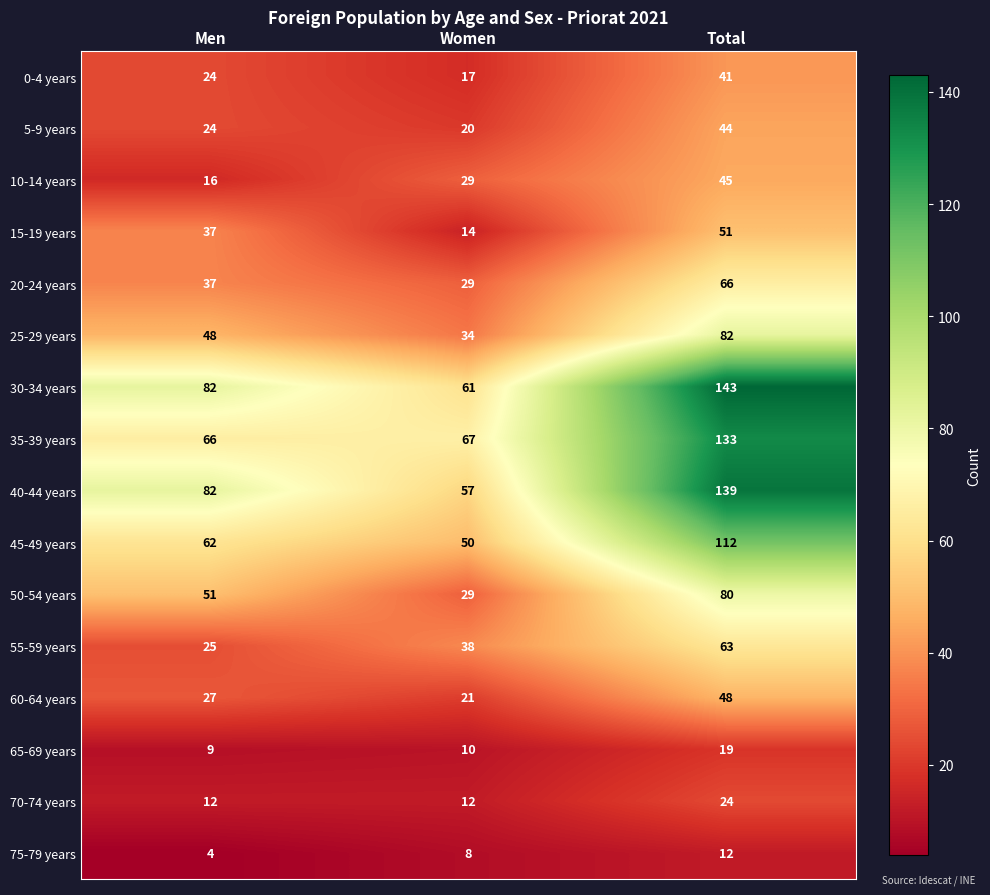

Read the 35-39 years value at Women, to the nearest 10.

70